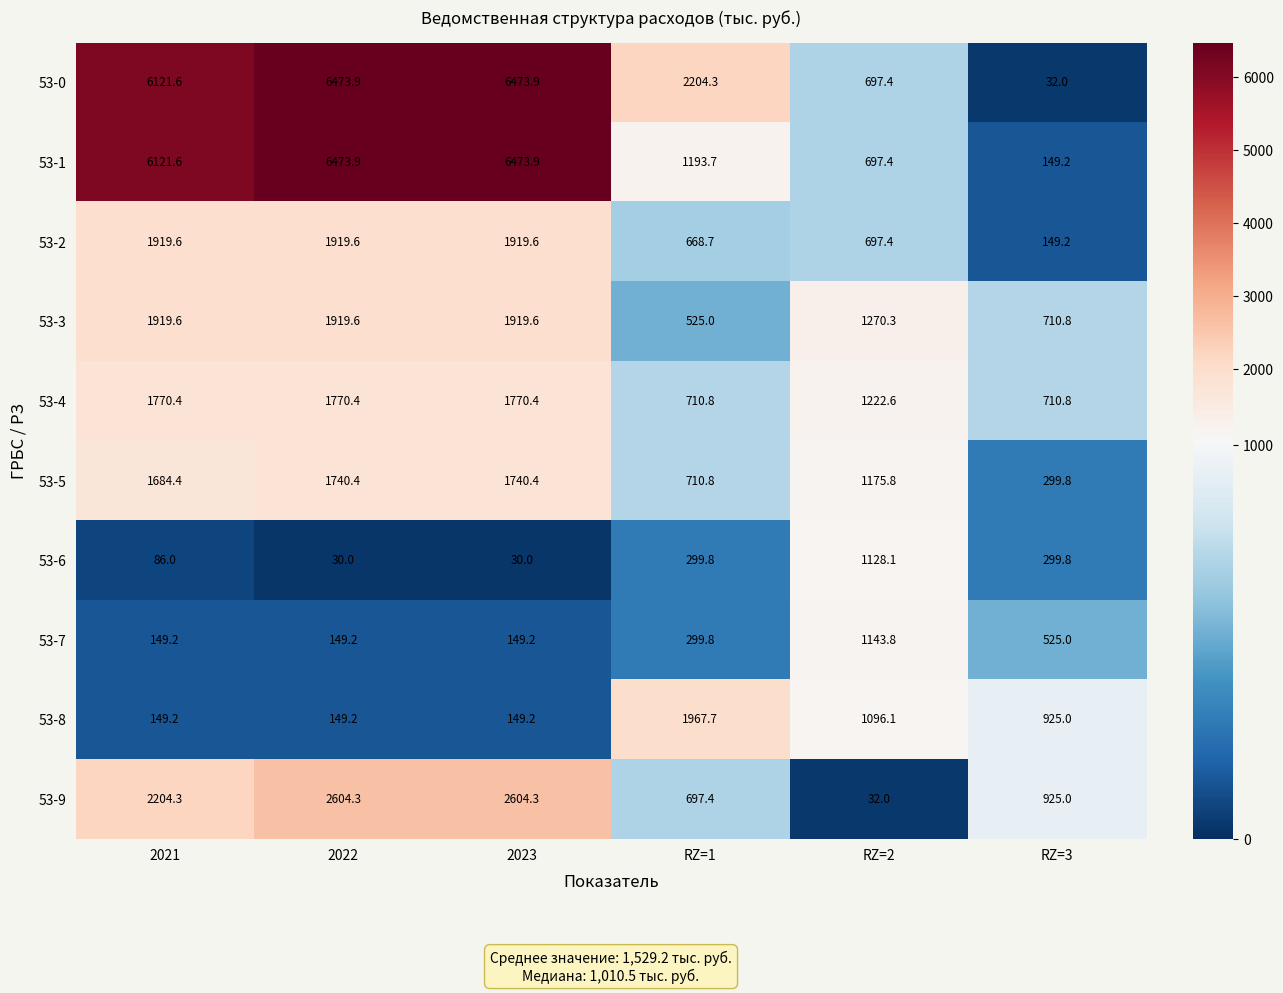

At which label does 53-6 first exceed 299?

RZ=1